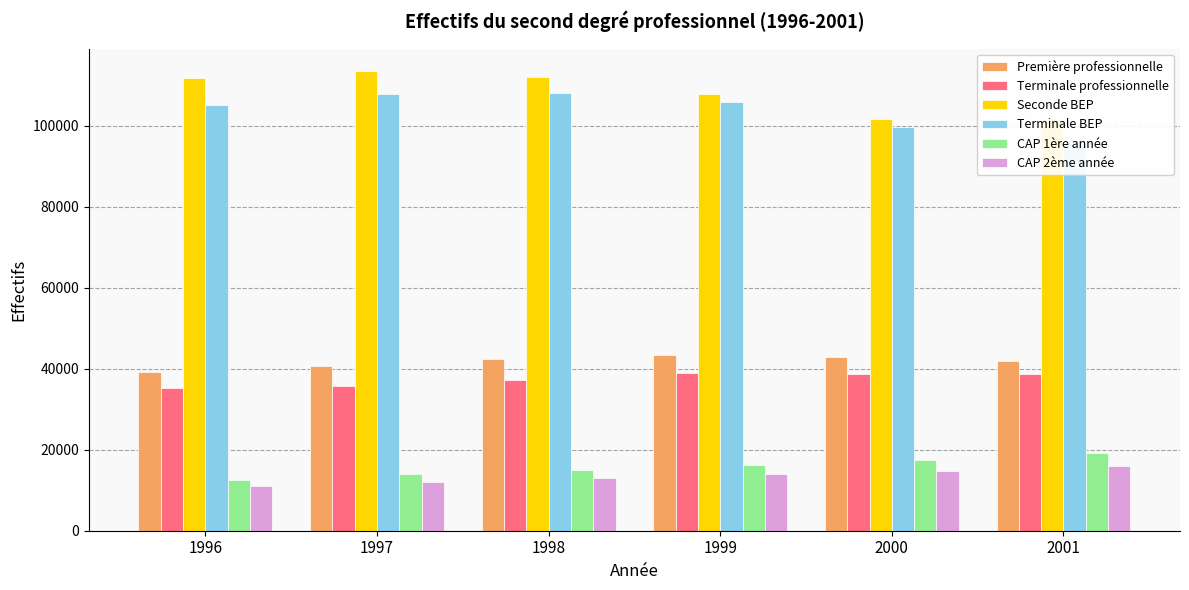

Which has a higher value, 1998 or 1996?

1998